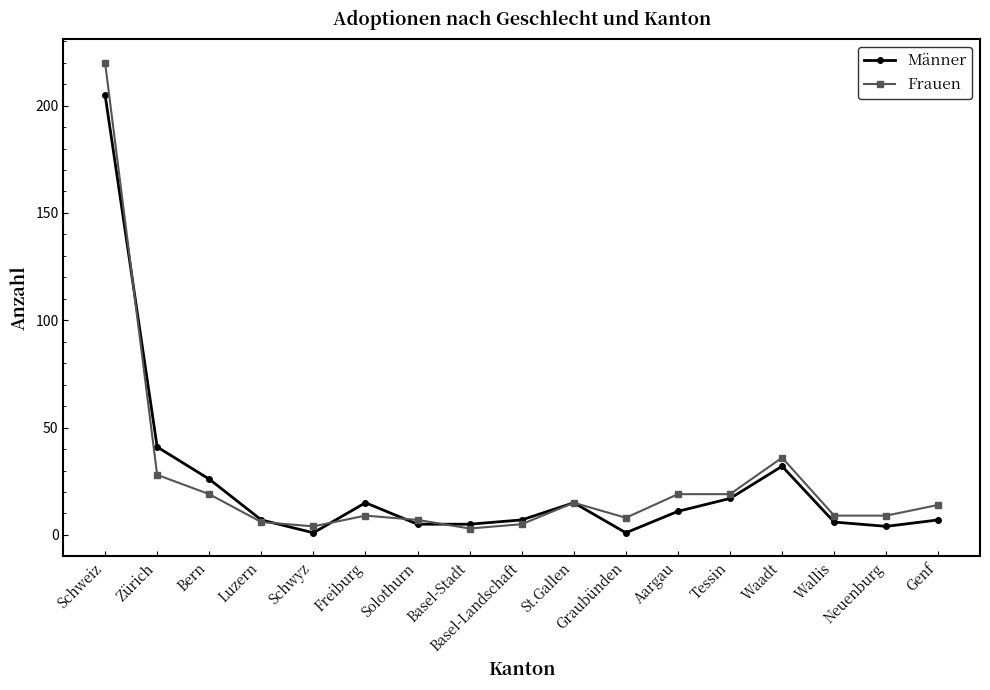

How many lines are shown in the chart?

2